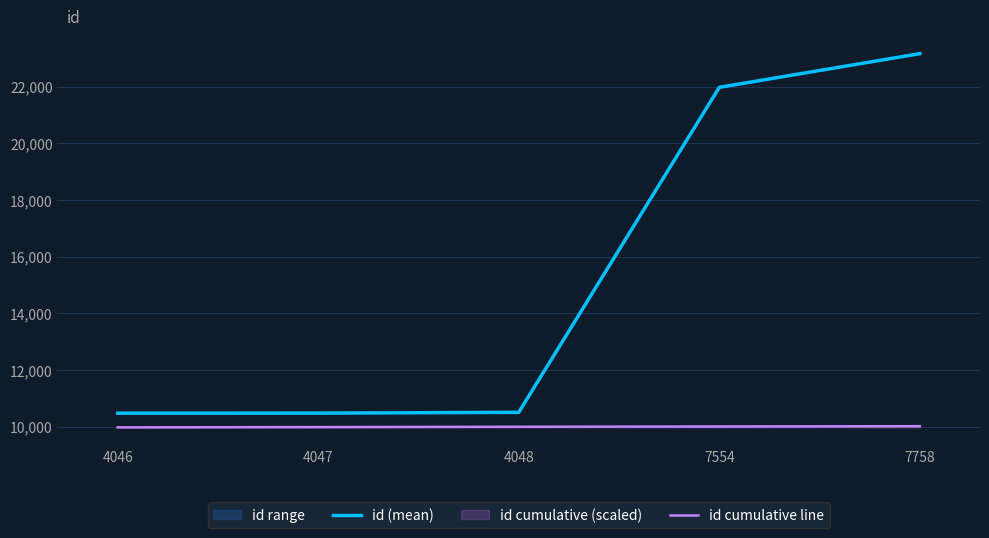

Is the value of id cumulative line at 4047 greater than the value of id (mean) at 4048?

No